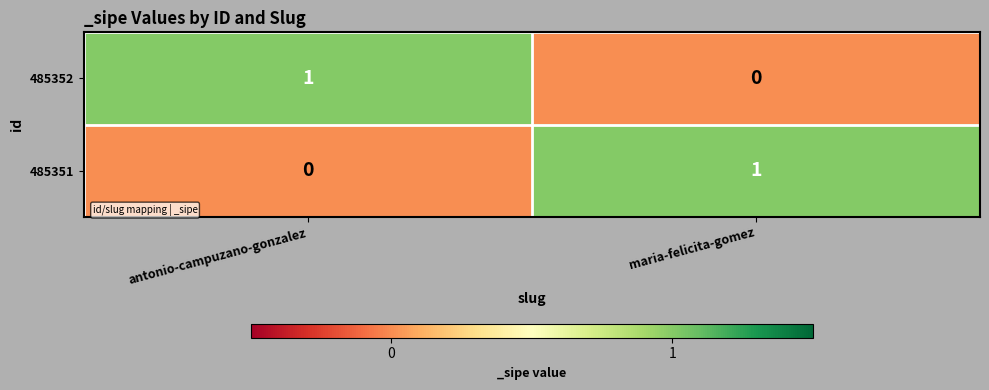

Is the value of 485351 at antonio-campuzano-gonzalez greater than the value of 485352 at antonio-campuzano-gonzalez?

No